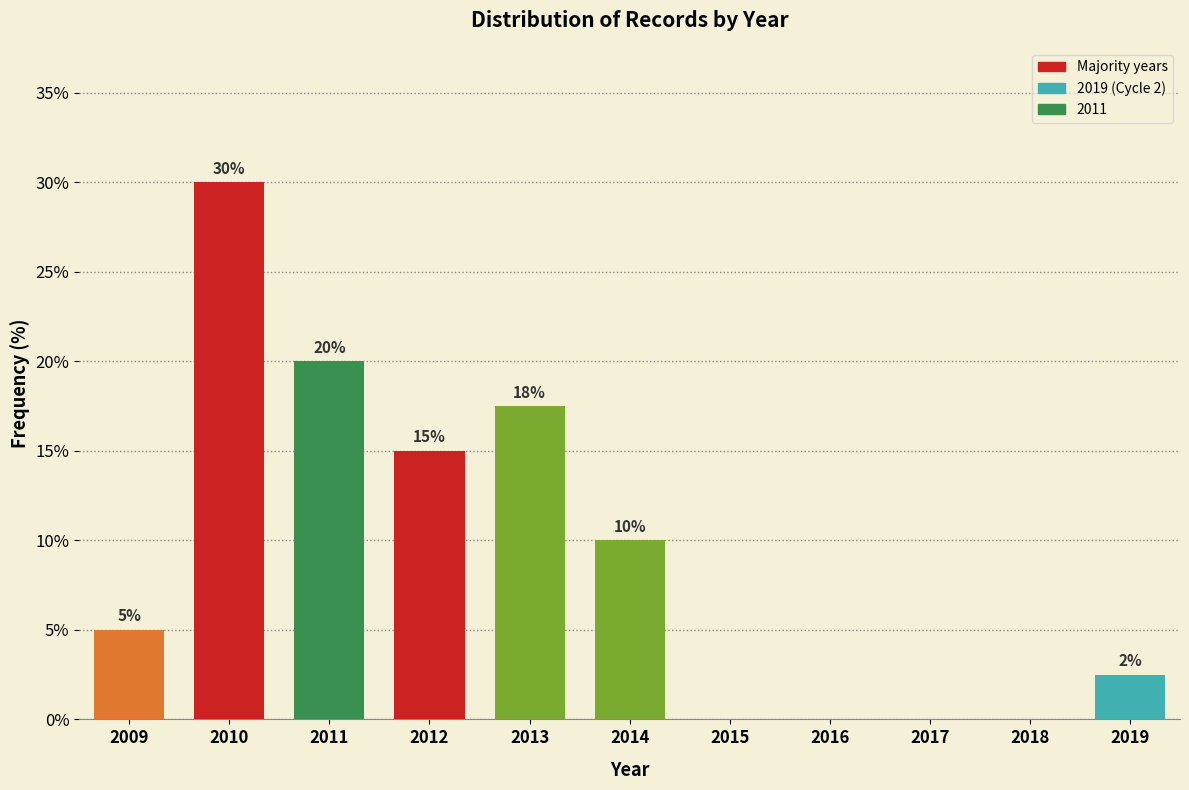

What is the maximum value shown in the chart?

30.0